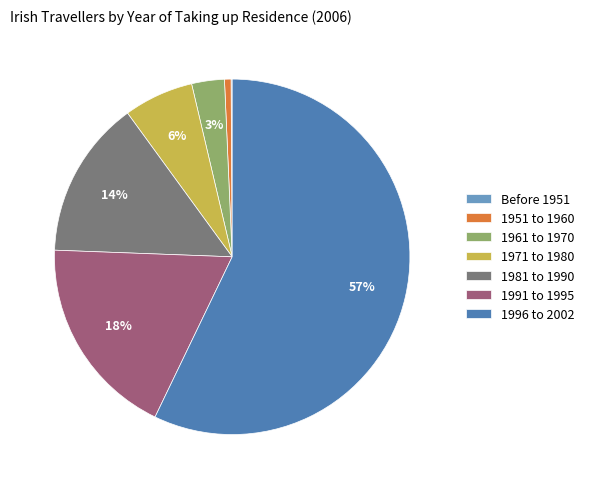

The 1981 to 1990 slice represents 14% of the pie. True or false?

True